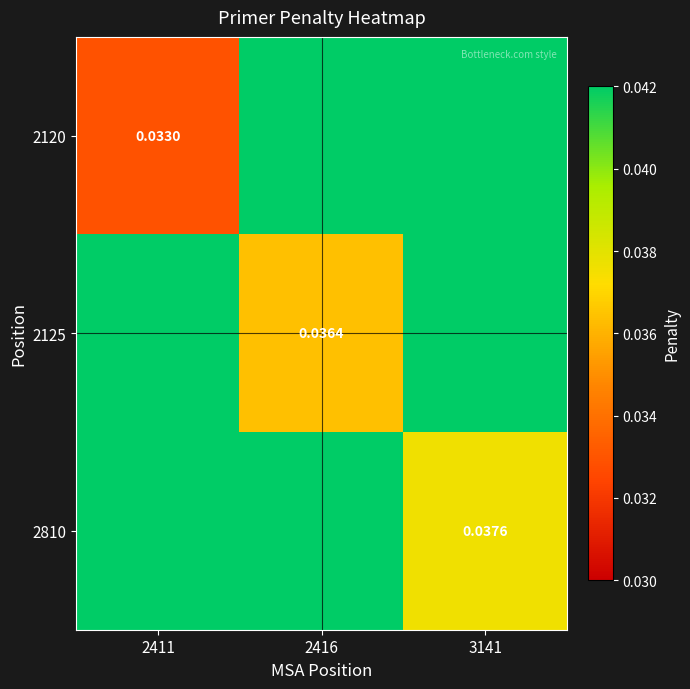

Is the value of 2810 at 2411 greater than the value of 2120 at 2411?

Yes